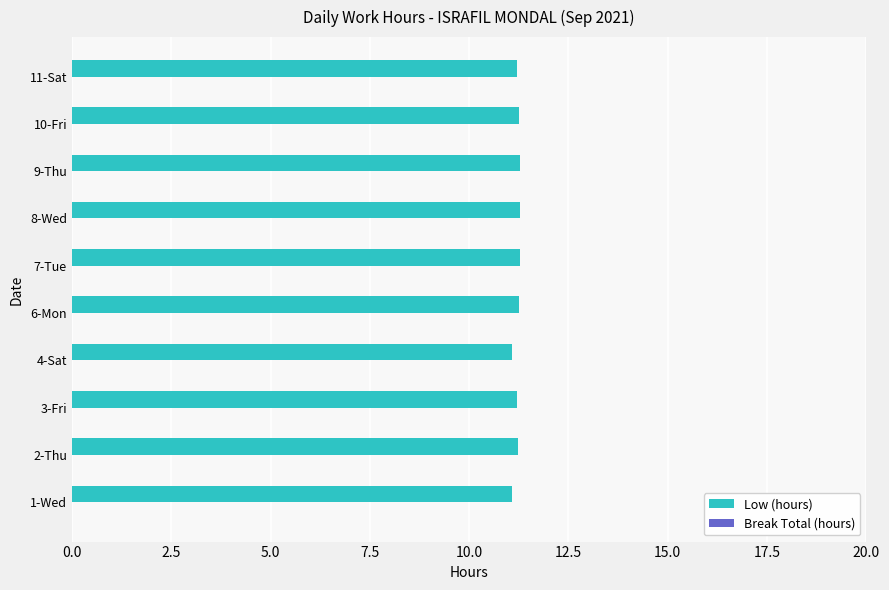

What is the average value?

11.2